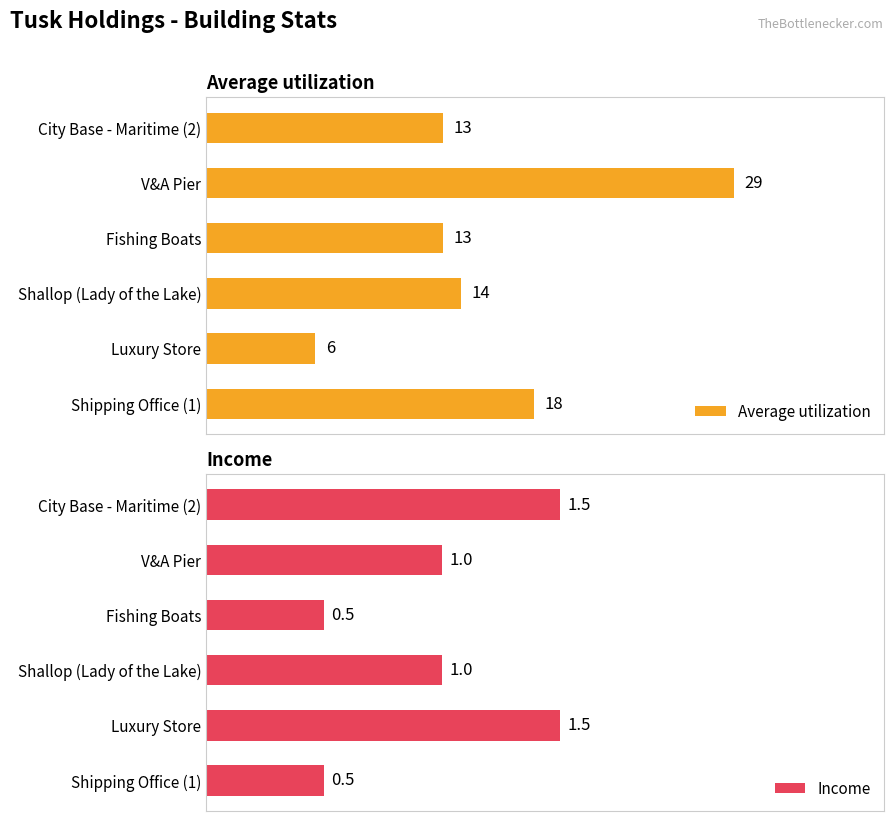

What is the average value of the Income series?

1.0